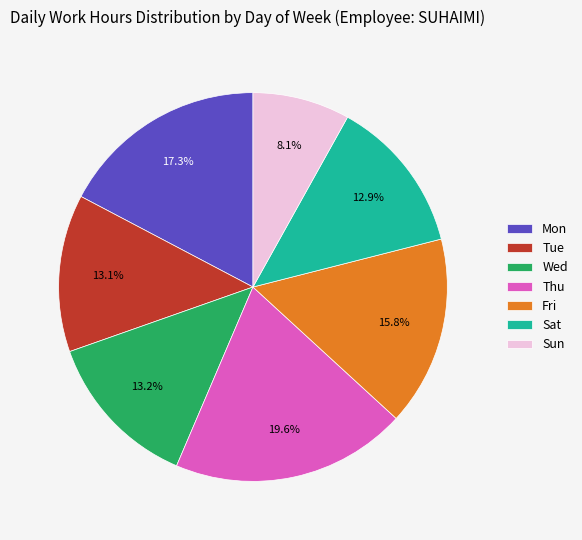

To the nearest percent, what is the difference between the largest and smallest slice percentages?

12%